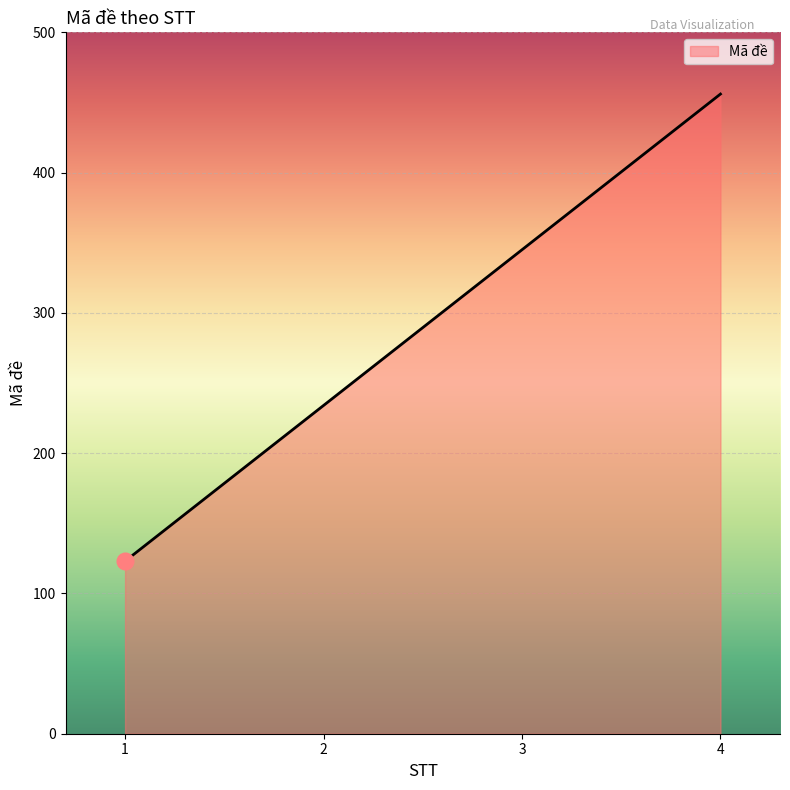

What is the smallest value displayed?

123.0